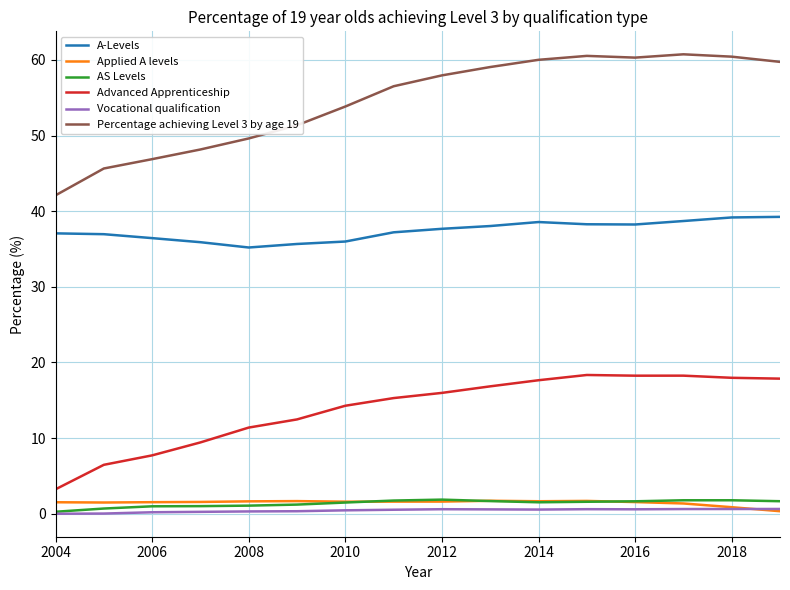

Which series has the largest total across all categories?

Percentage achieving Level 3 by age 19